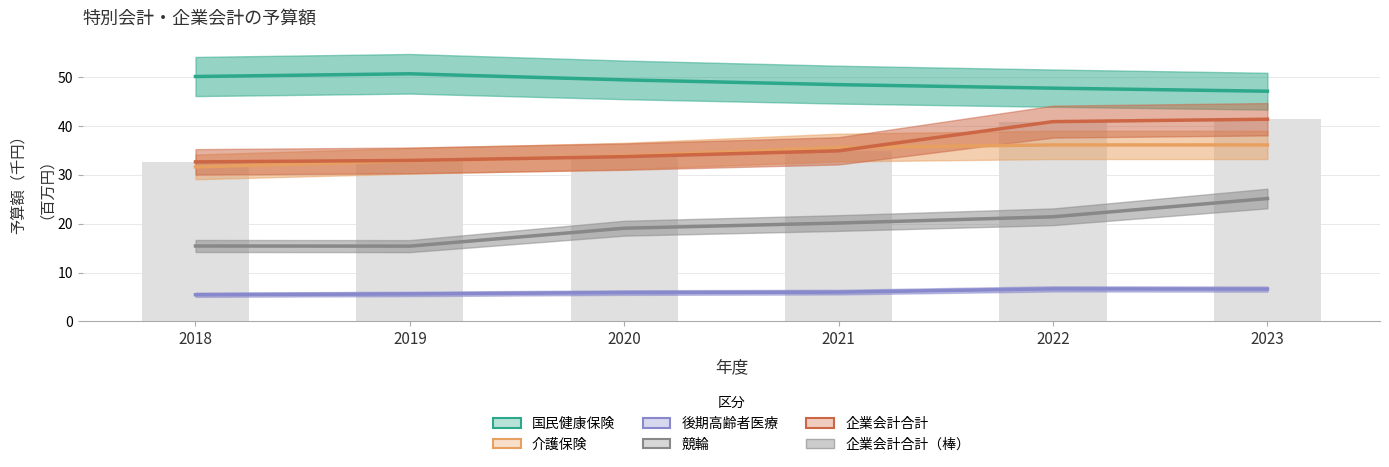

Which has a higher value, 2019 or 2022?

2019